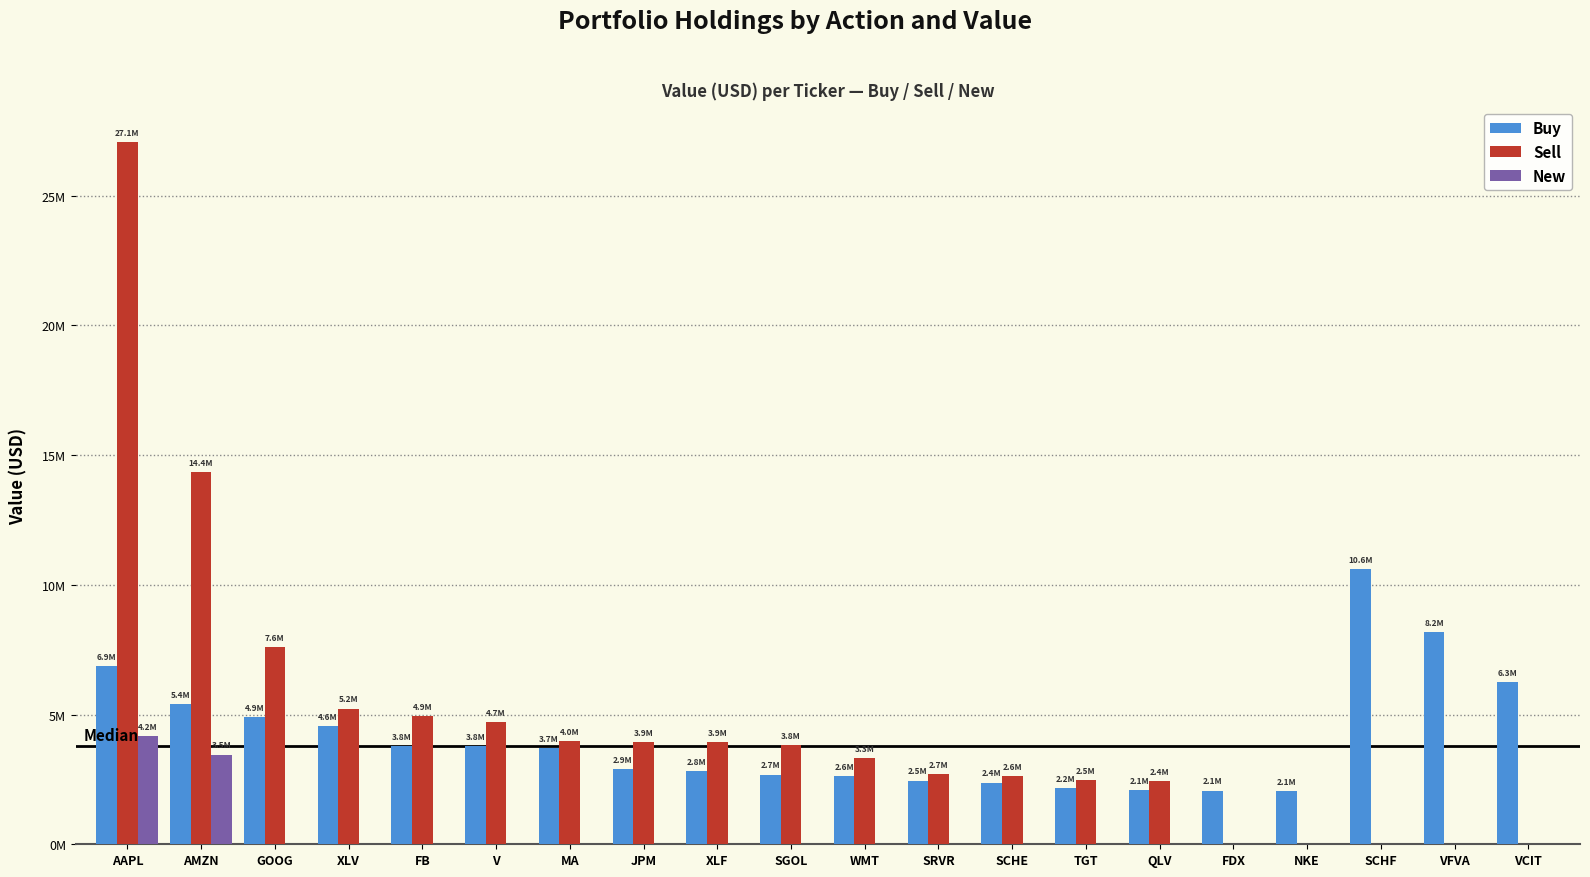

Reading left to right, extract all data points from this chart.

Buy: 6860000	5405000	4910000	4562000	3798000	3791000	3716000	2890000	2827000	2683000	2615000	2456000	2380000	2151000	2073000	2069000	2064000	10595000	8164000	6251000
Sell: 27078000	14353000	7613000	5231000	4936000	4698000	3965000	3943000	3924000	3838000	3310000	2716000	2616000	2460000	2446000	0	0	0	0	0
New: 4185000	3457000	0	0	0	0	0	0	0	0	0	0	0	0	0	0	0	0	0	0